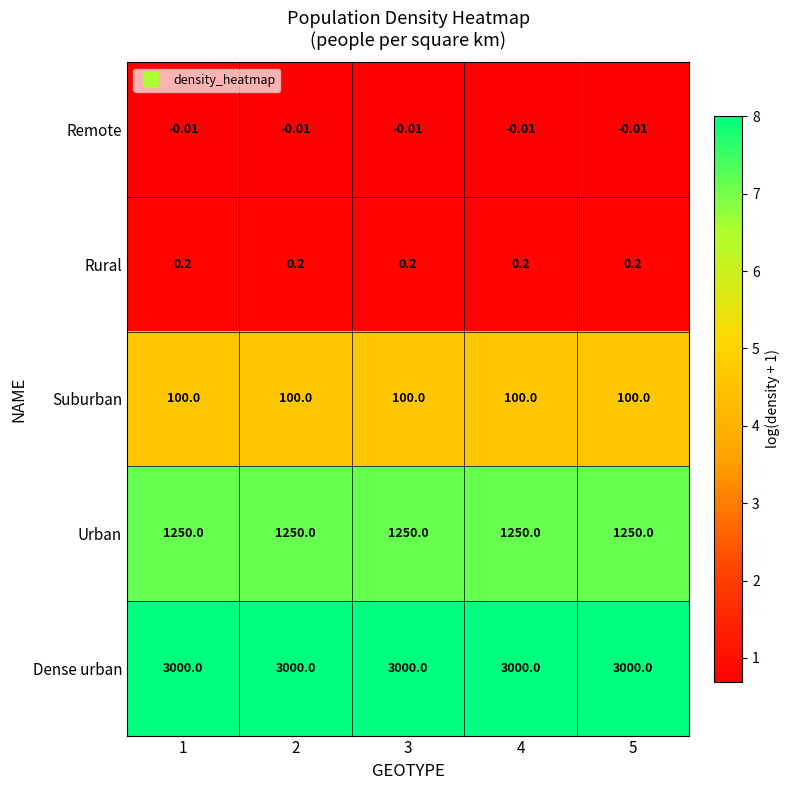

Is the value of Urban at 3 greater than the value of Suburban at 4?

Yes